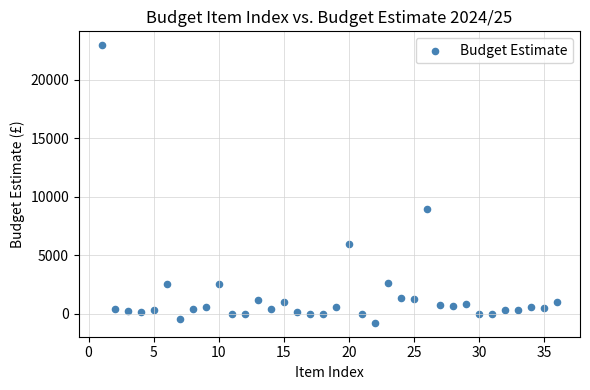

What is the range of Y values (max minus min)?

23748.8